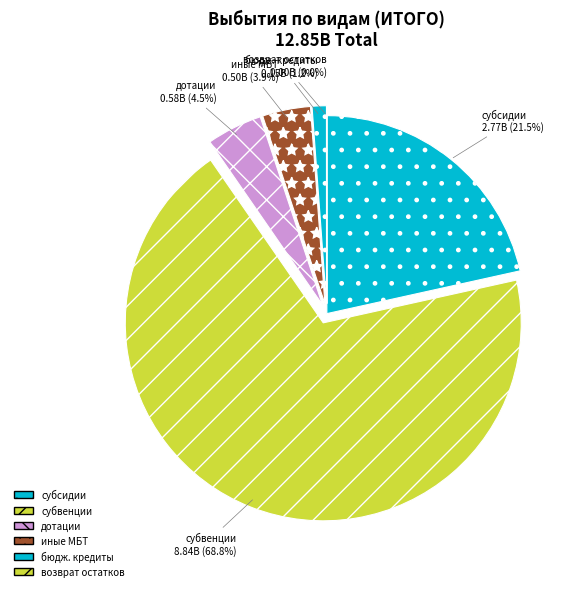

Is иные МБТ the majority of the pie?

No